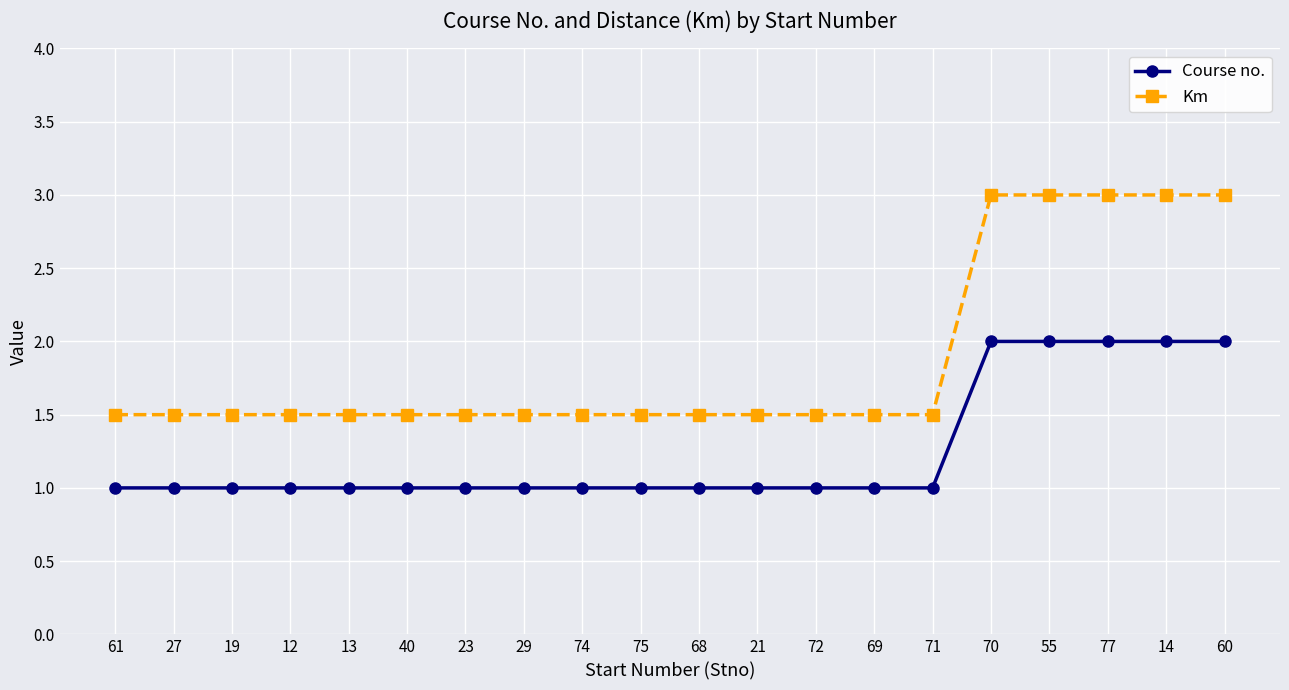

True or false: Km has a value of 1.5 at 71.

True